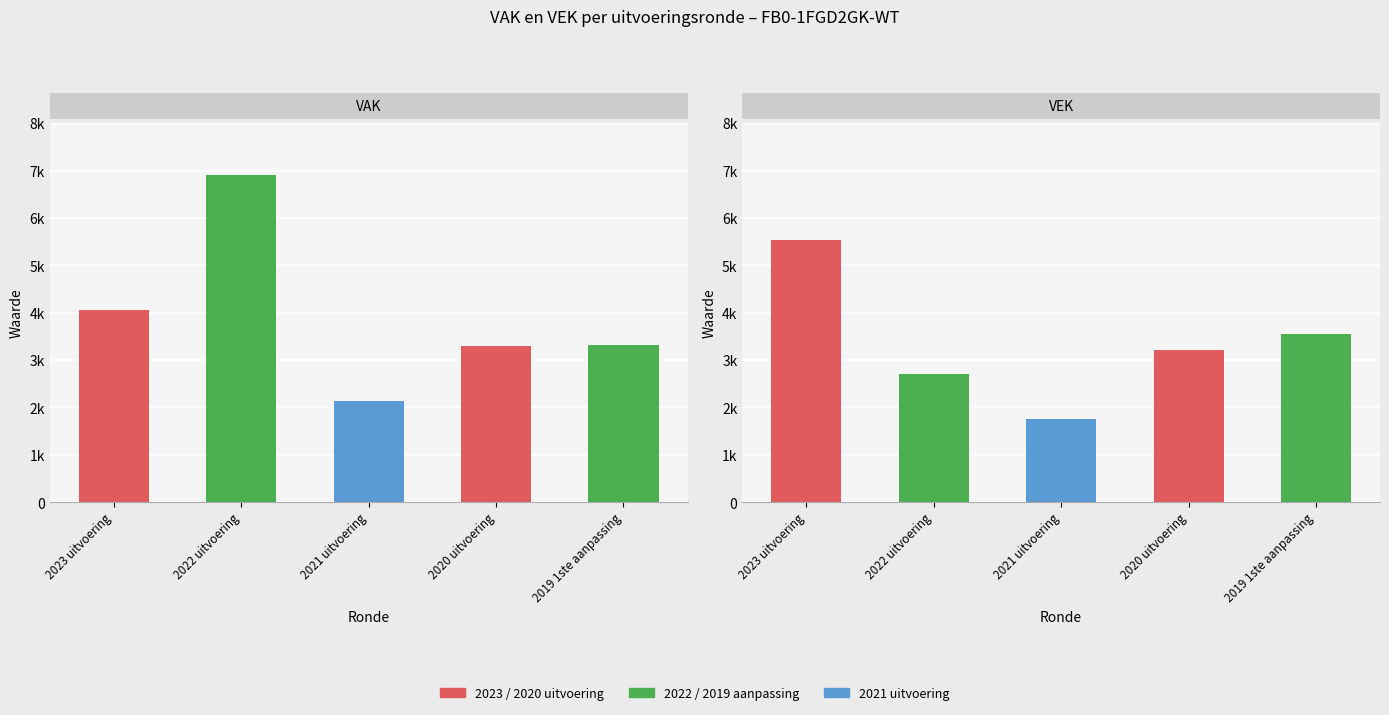

At which label does VEK reach its peak?

2023 uitvoering